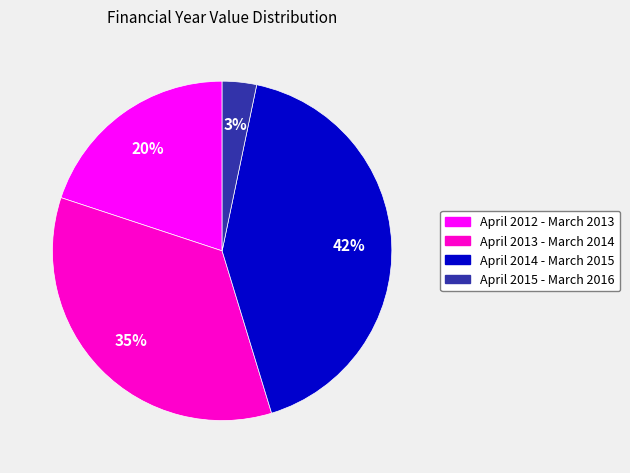

Is it true that April 2014 - March 2015 is 42% of the pie?

True